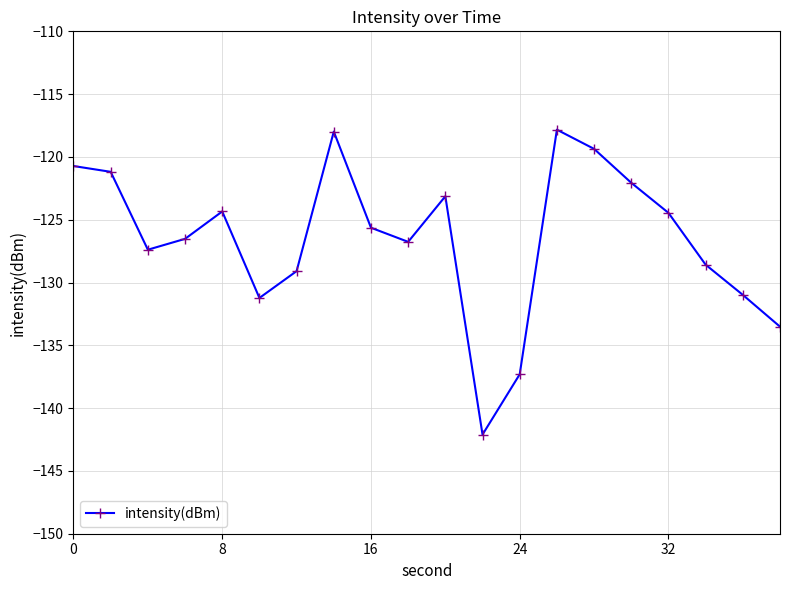

What is the difference between the maximum and minimum values?

24.3